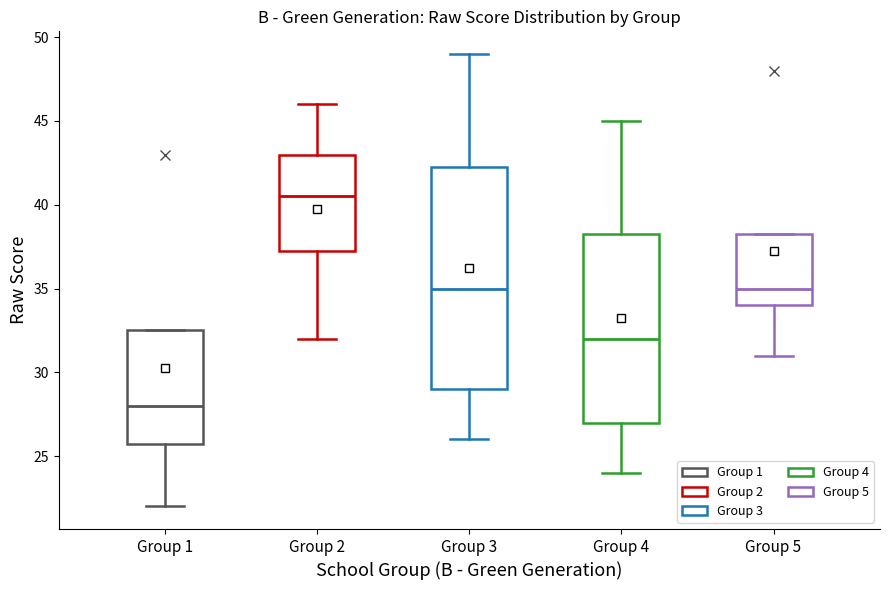

Reading left to right, read every box against the y-axis: the position of its median line, the range the box covers, and the ends of its whiskers. The values are not printed on the chart, so give them approximately, as read against the axis.

Group 1: median 28.0, box 26.0 to 32.5, whiskers 22.0 to 32.5
Group 2: median 40.5, box 37.5 to 43.0, whiskers 32.0 to 46.0
Group 3: median 35.0, box 29.0 to 42.5, whiskers 26.0 to 49.0
Group 4: median 32.0, box 27.0 to 38.5, whiskers 24.0 to 45.0
Group 5: median 35.0, box 34.0 to 38.5, whiskers 31.0 to 38.5